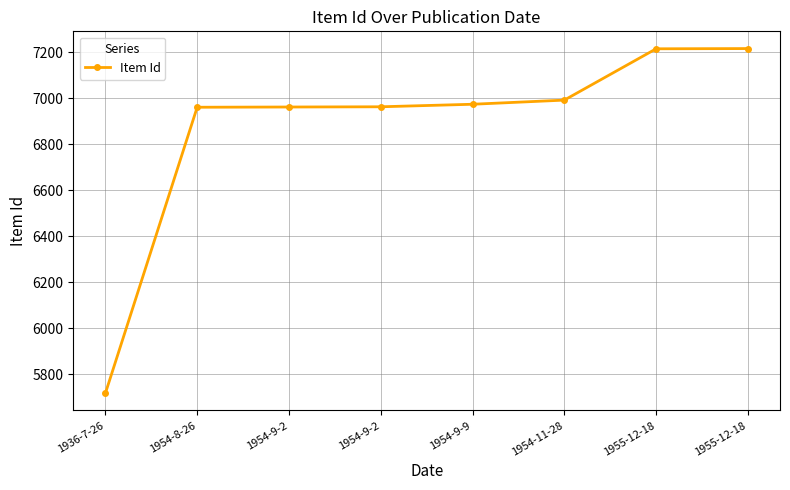

What is the sum of the values at 1955-12-18 and 1954-11-28?

14206